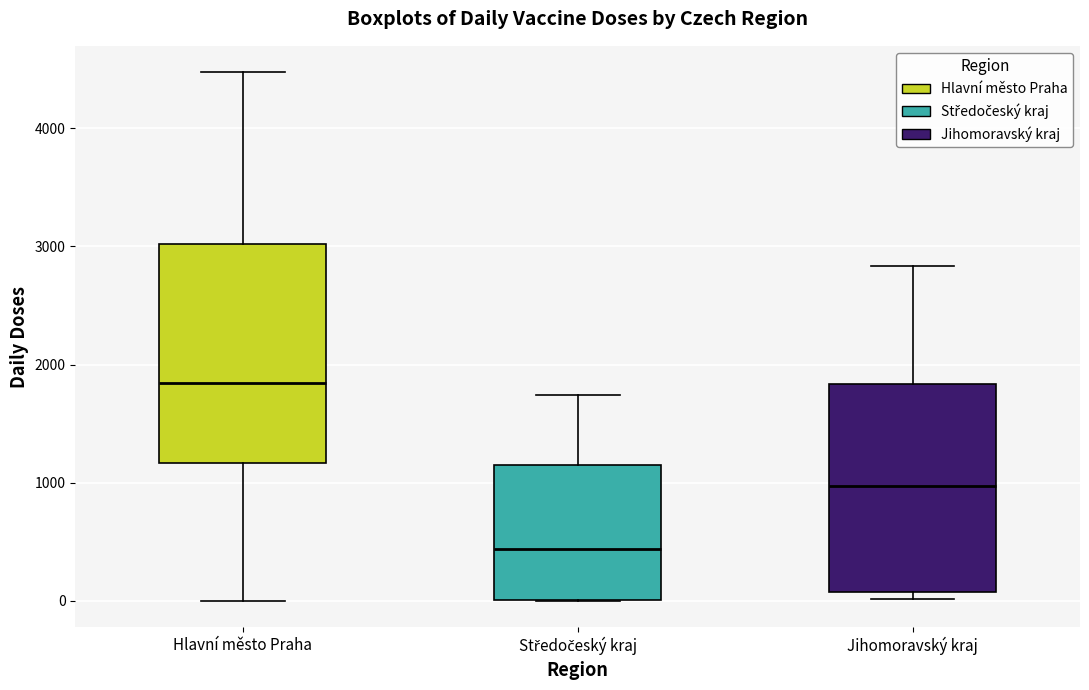

Where is the upper edge of the box for Středočeský kraj on the y-axis? The values are not printed on the chart, so give them approximately, as read against the axis.

1200